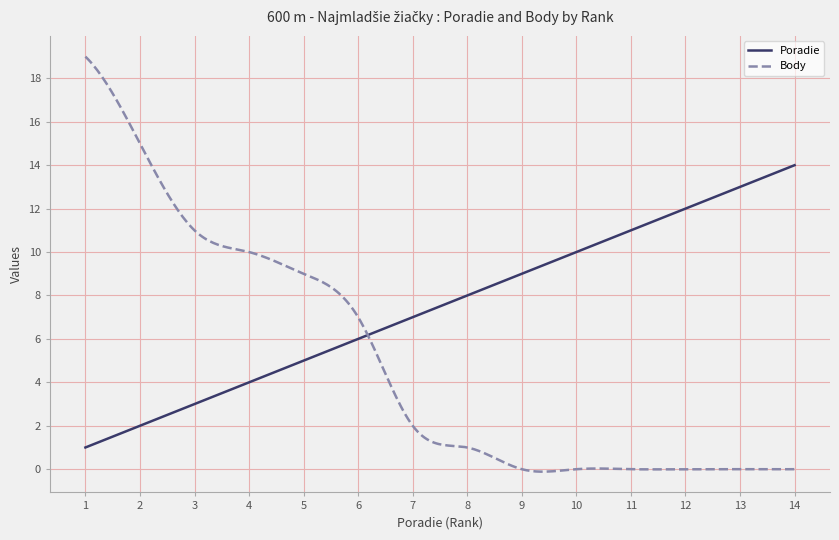

What is the minimum value for Poradie?

1.0